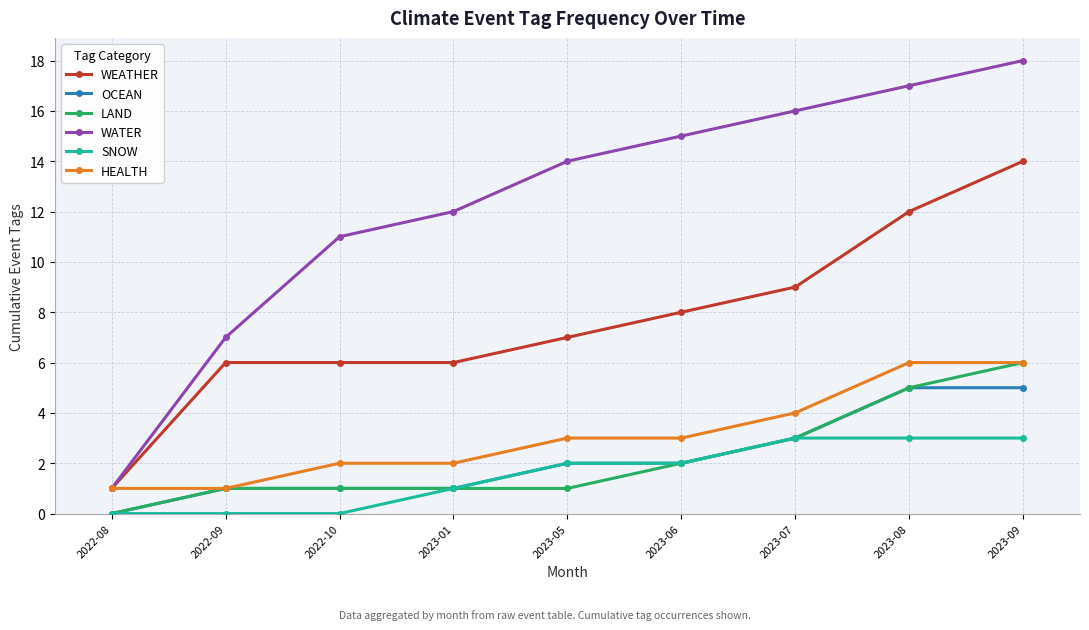

How many values in LAND are above zero?

8